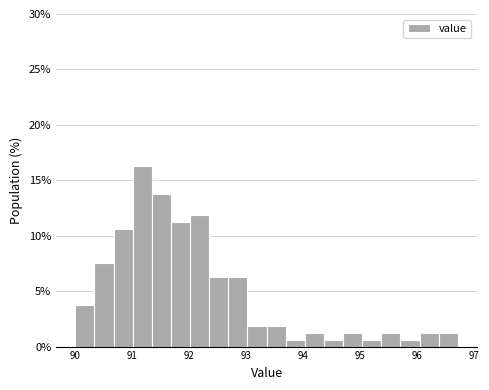

Read against the x-axis, roughly where is the centre of the tallest bar?

91.2